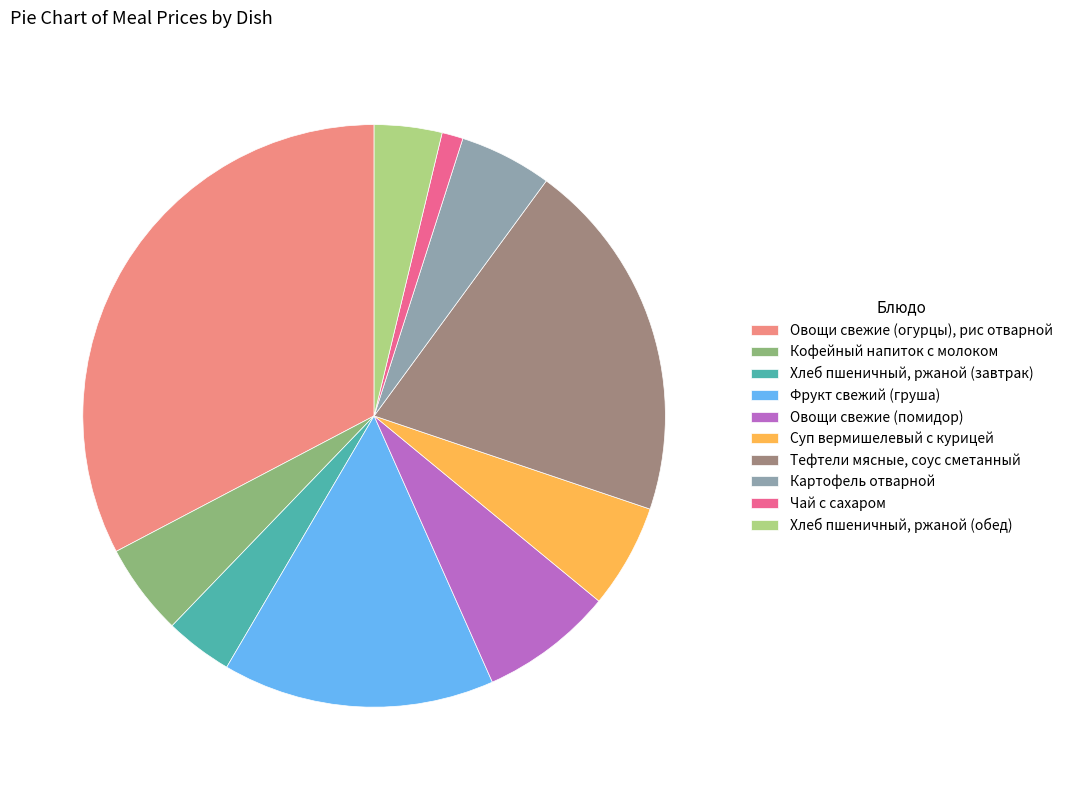

Combined, do Картофель отварной and Чай с сахаром account for over 50%?

No